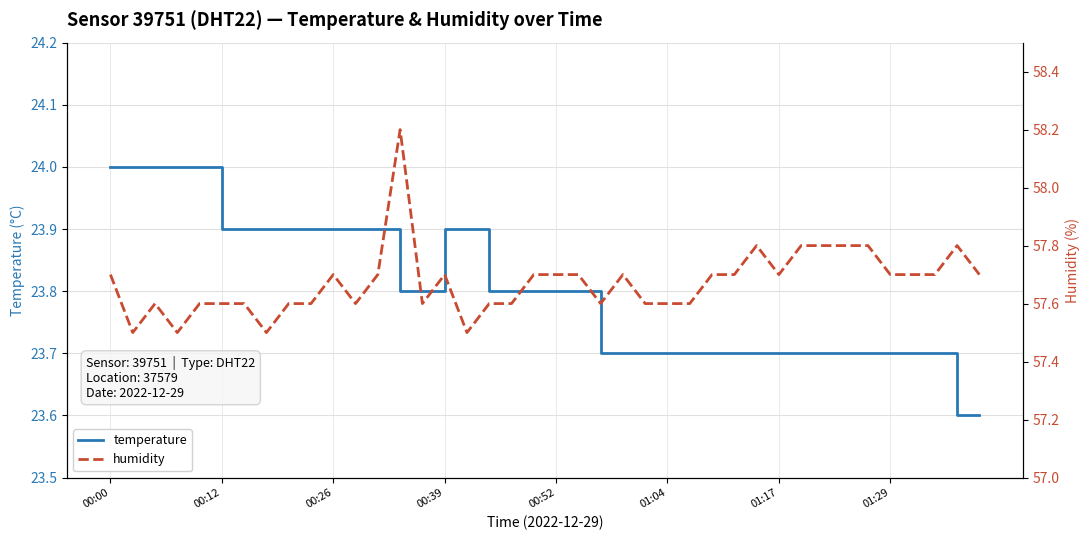

What is the highest value of the temperature series?

24.0